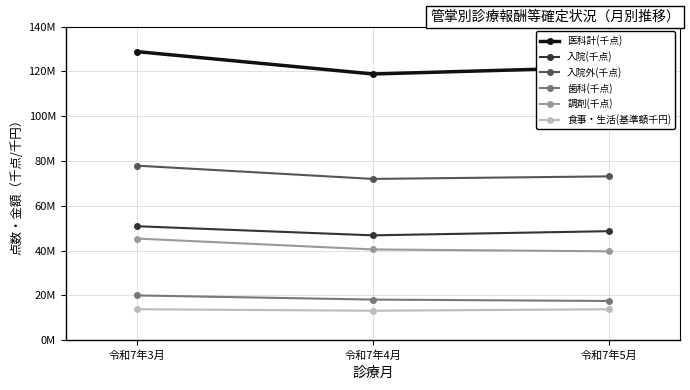

What are all the series names shown in the legend?

医科計(千点), 入院(千点), 入院外(千点), 歯科(千点), 調剤(千点), 食事・生活(基準額千円)